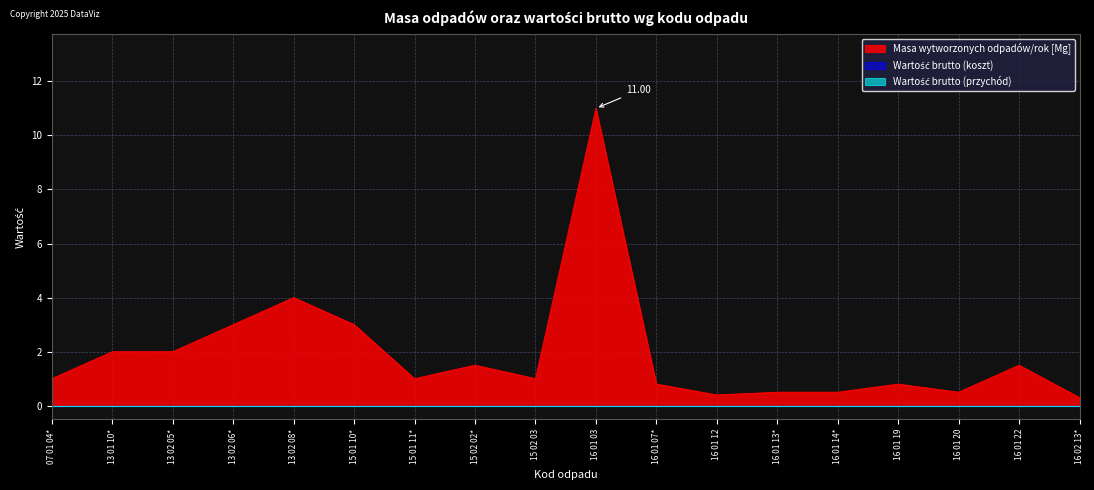

Reading left to right, transcribe all the data shown in this chart.

Masa wytworzonych odpadów/rok [Mg]: 1.0	2.0	2.0	3.0	4.0	3.0	1.0	1.5	1.0	11.0	0.8	0.4	0.5	0.5	0.8	0.5	1.5	0.3
Wartość brutto (koszt): 0.0	0.0	0.0	0.0	0.0	0.0	0.0	0.0	0.0	0.0	0.0	0.0	0.0	0.0	0.0	0.0	0.0	0.0
Wartość brutto (przychód): 0.0	0.0	0.0	0.0	0.0	0.0	0.0	0.0	0.0	0.0	0.0	0.0	0.0	0.0	0.0	0.0	0.0	0.0